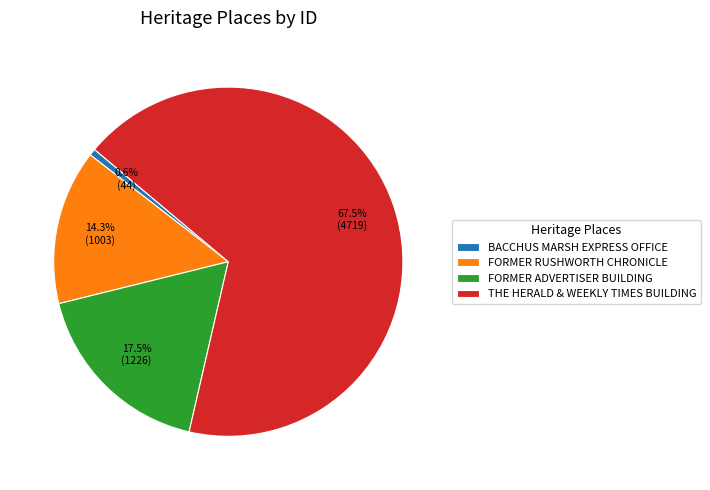

How many slices are in this pie chart?

4